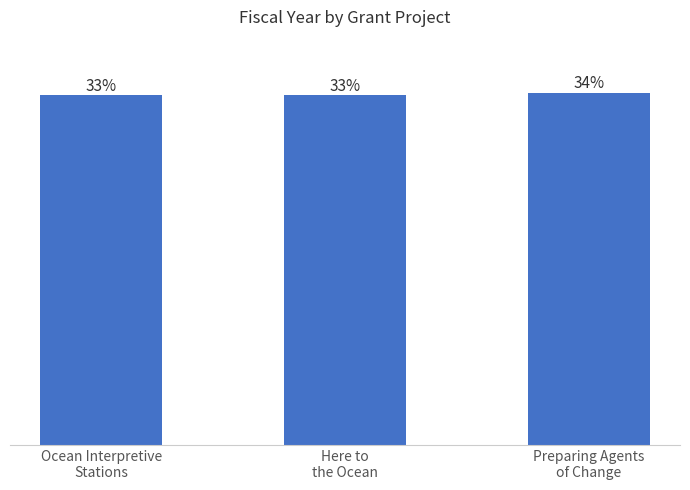

Rank the categories by value from lowest to highest.

Ocean Interpretive
Stations, Here to
the Ocean, Preparing Agents
of Change